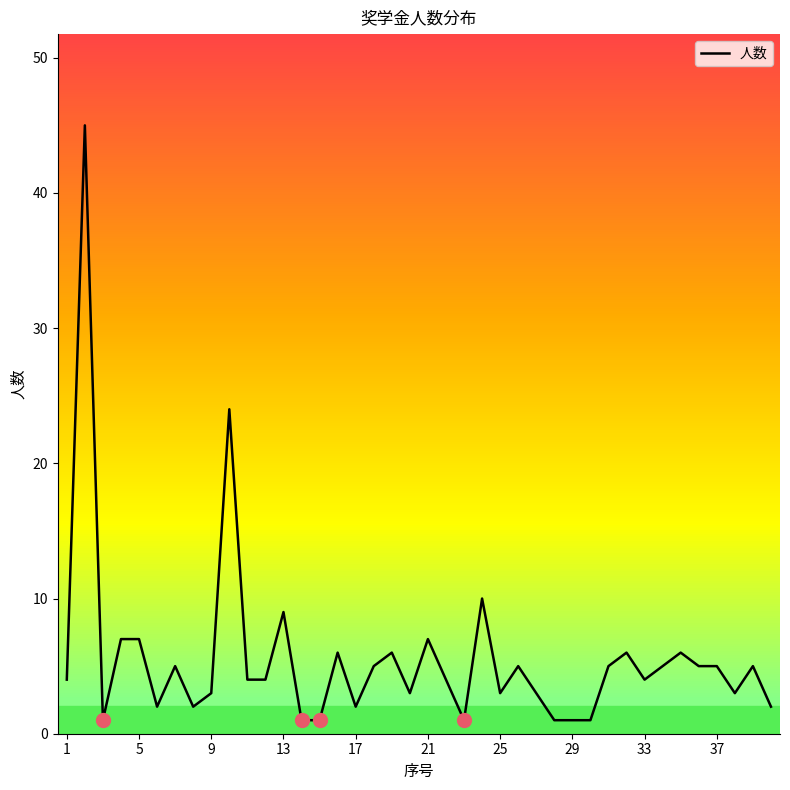

What is the greatest value displayed?

45